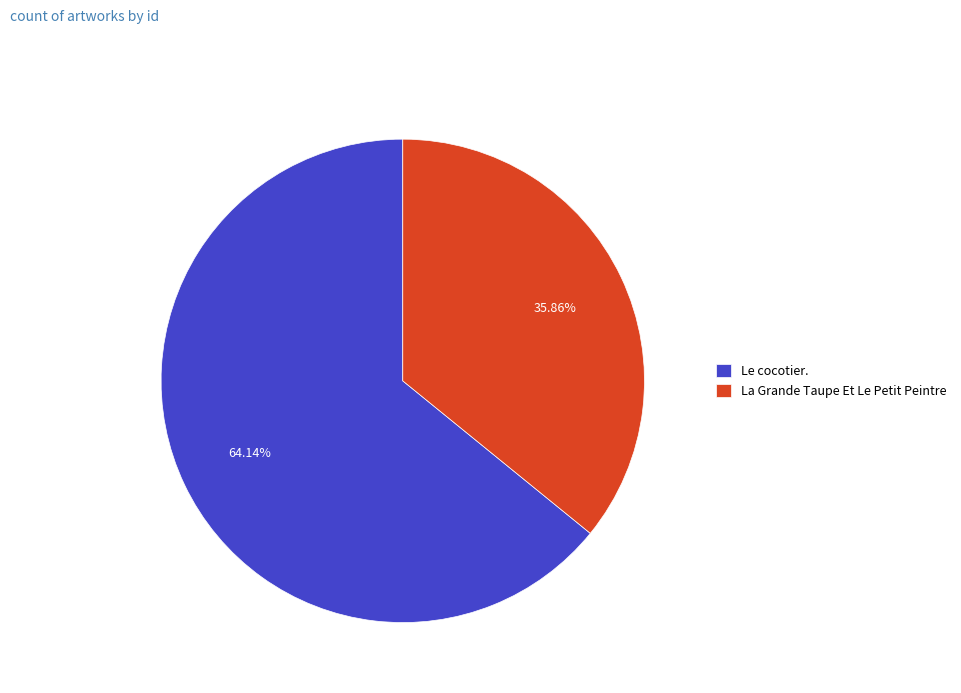

Combined, do Le cocotier. and La Grande Taupe Et Le Petit Peintre account for over 50%?

Yes